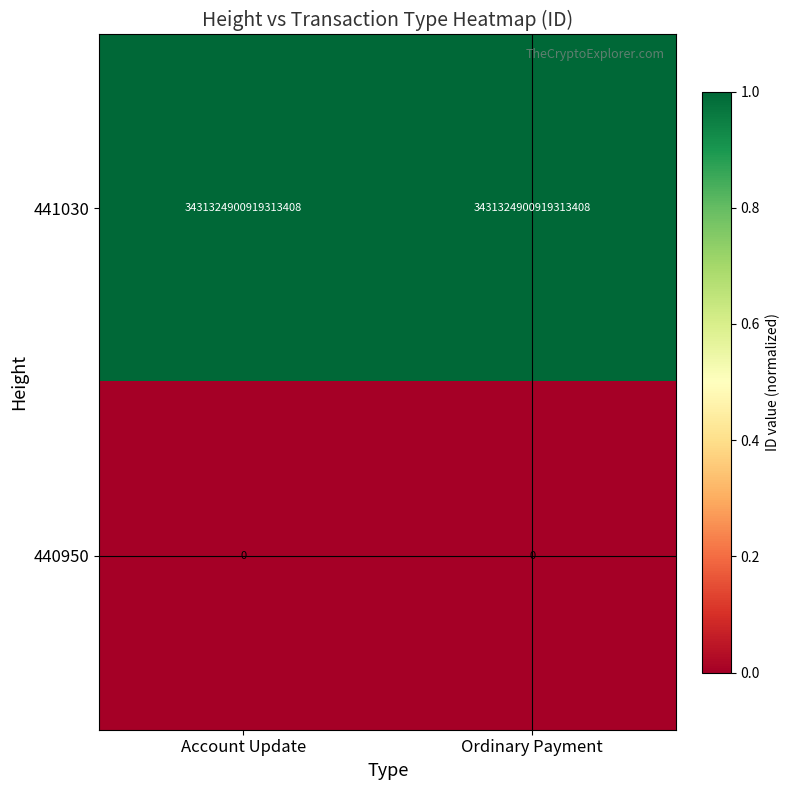

Rank the series at Account Update from lowest to highest value.

440950, 441030